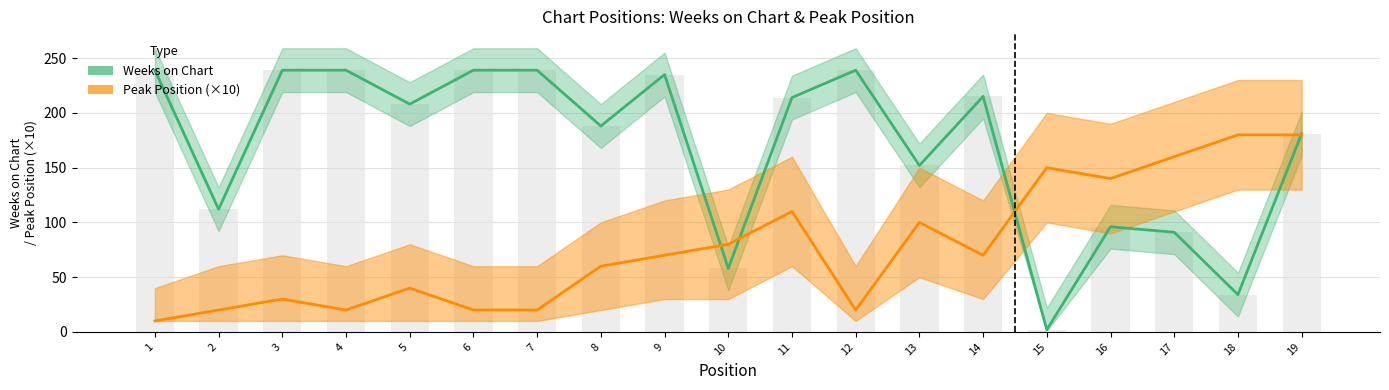

Rank the categories by Weeks on Chart value from lowest to highest.

15, 18, 10, 17, 16, 2, 13, 19, 8, 5, 11, 14, 9, 1, 3, 4, 6, 7, 12